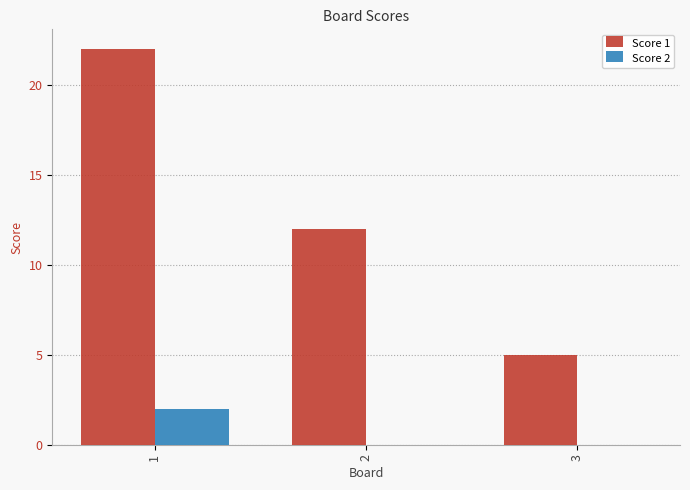

What is the greatest value displayed?

22